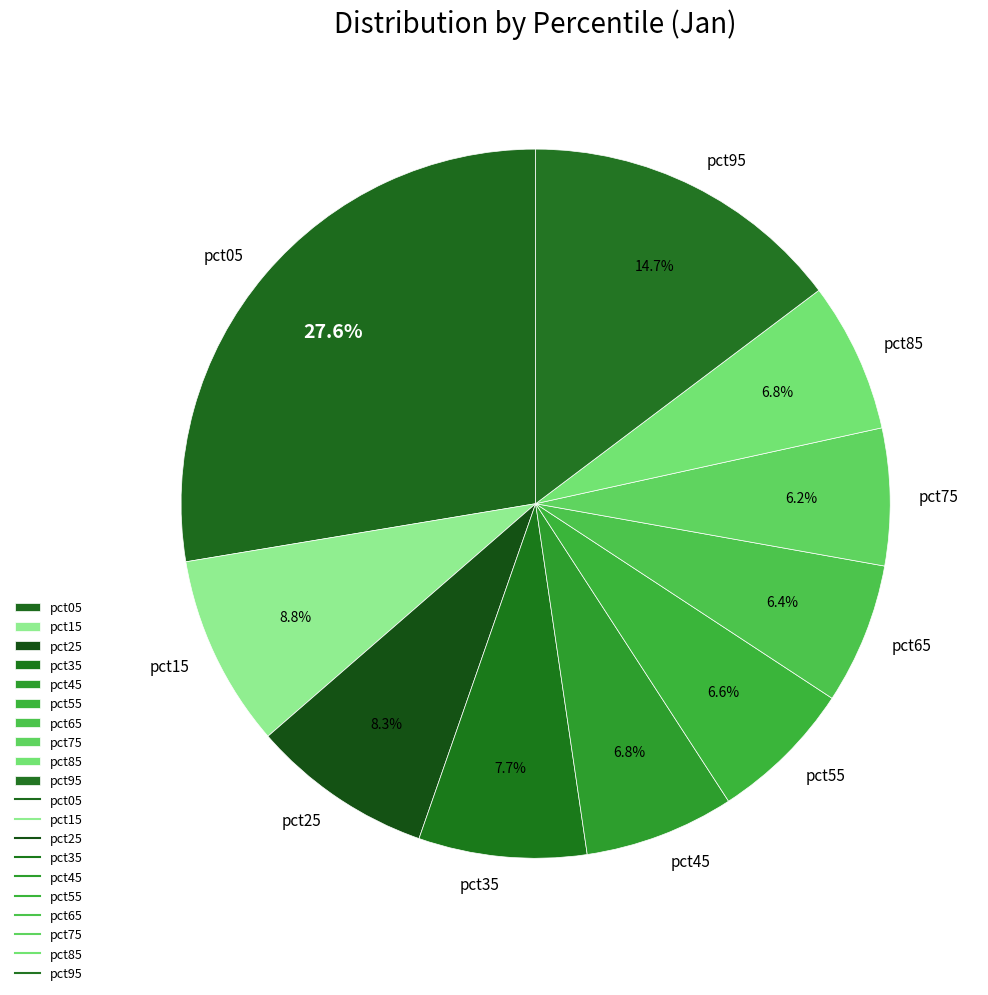

Which has a higher value, pct35 or pct85?

pct35